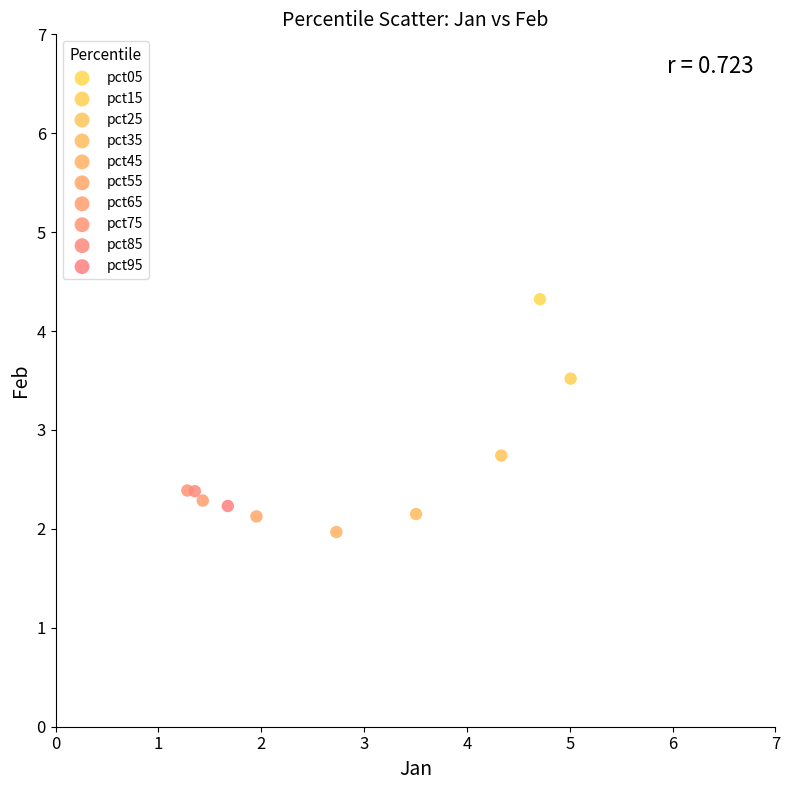

What are all the series names shown in the legend?

pct05, pct15, pct25, pct35, pct45, pct55, pct65, pct75, pct85, pct95